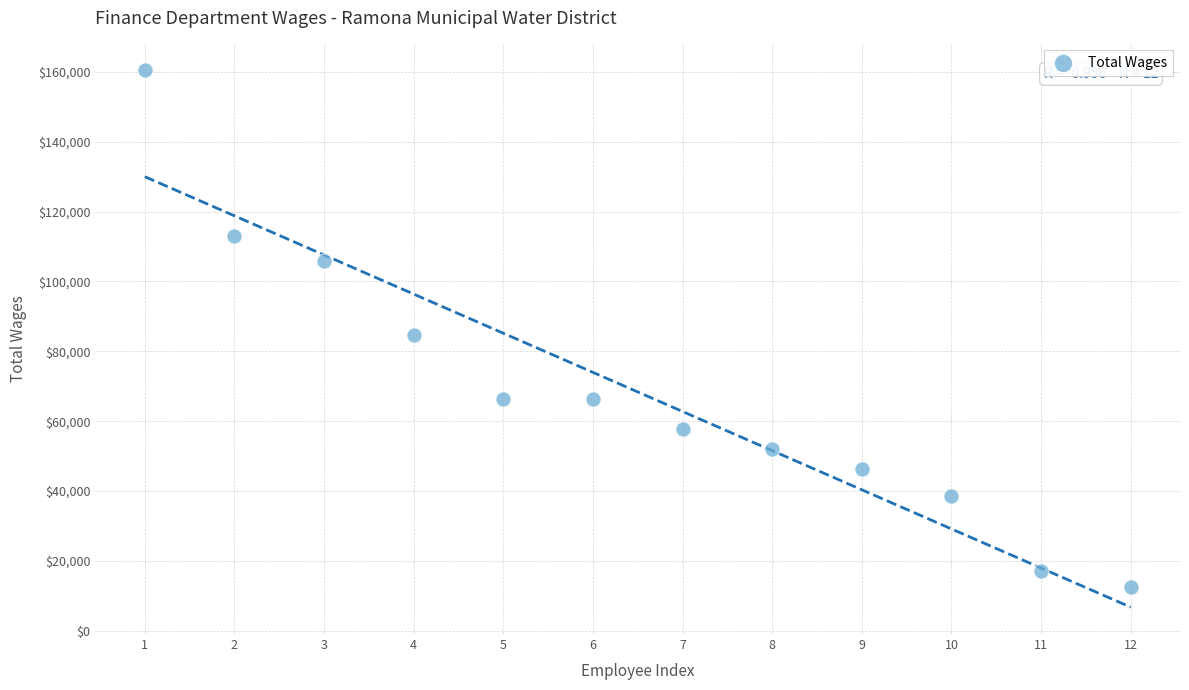

What Y value in the scatter plot is closest to 86494?

84646